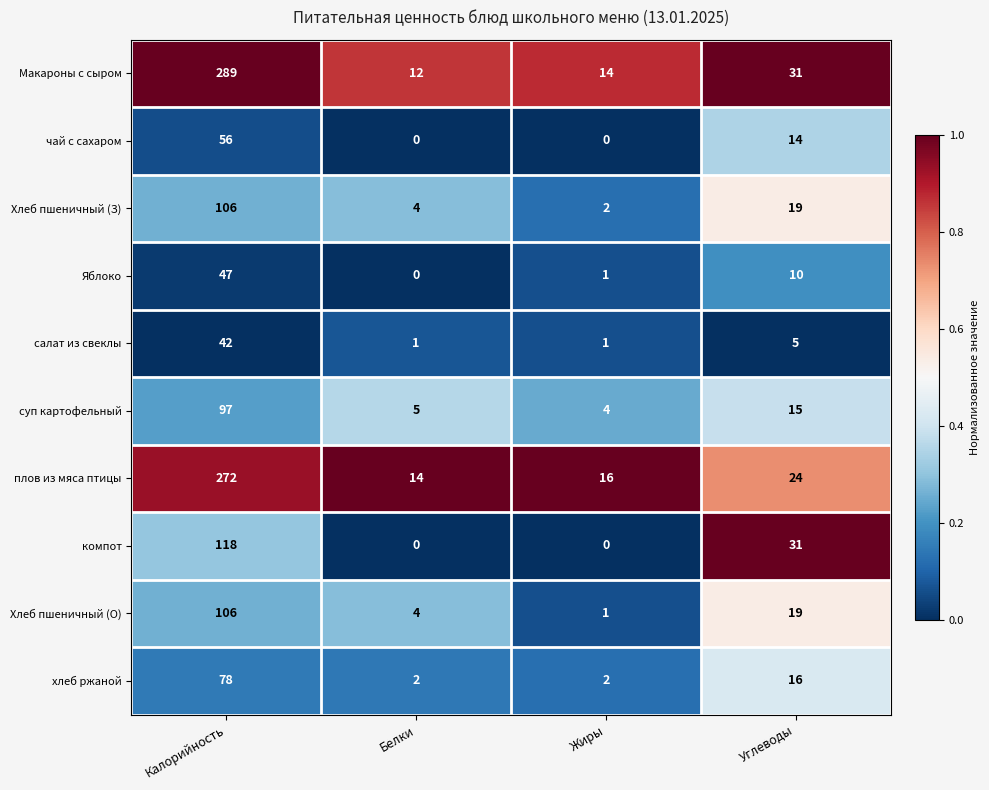

Rank the categories by суп картофельный value from lowest to highest.

Жиры, Белки, Углеводы, Калорийность